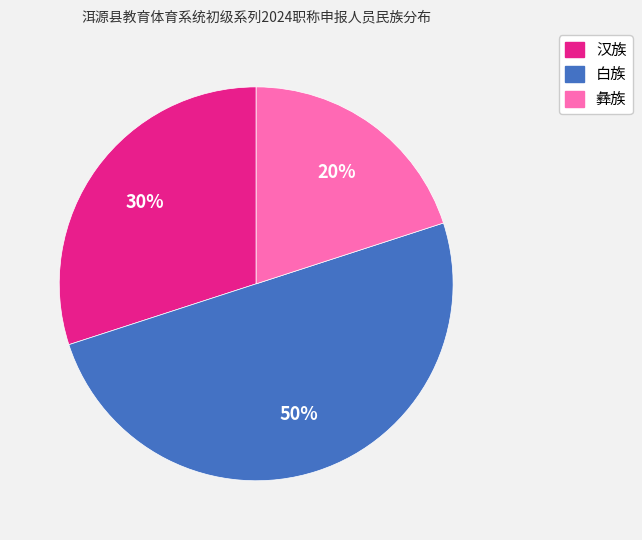

Do 白族 and 汉族 together represent more than half of the pie?

Yes